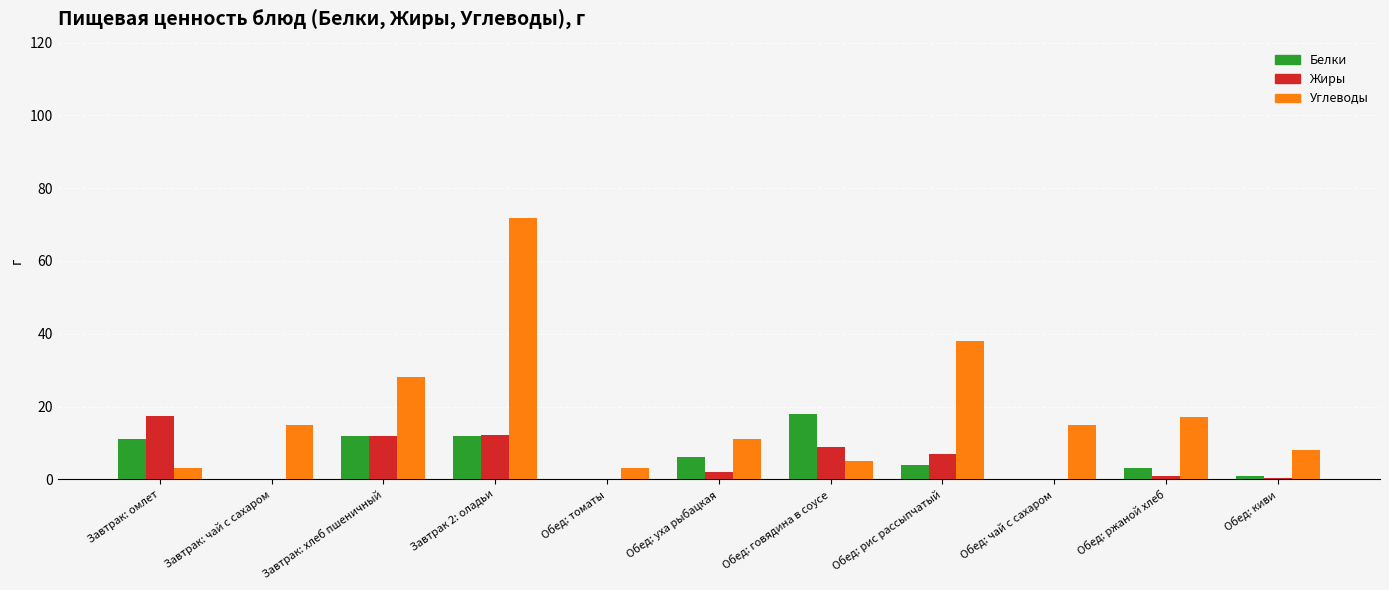

The Белки series shows -6.4 at Обед: томаты. True or false?

False